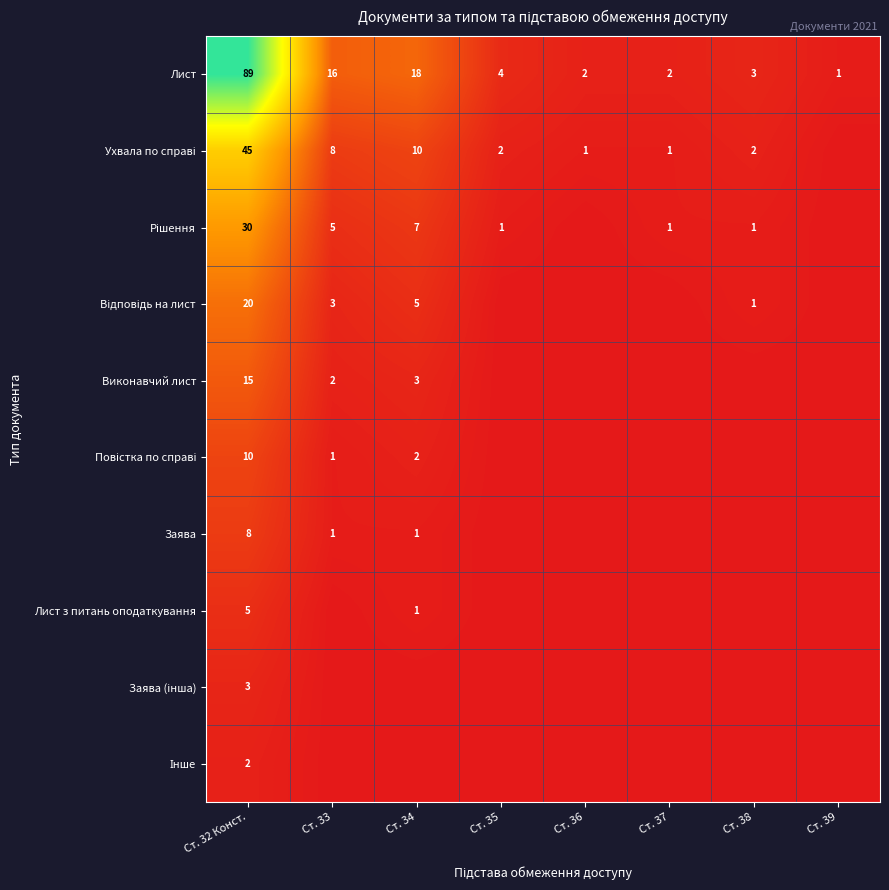

True or false: Лист has a value of 16 at Ст. 33.

True